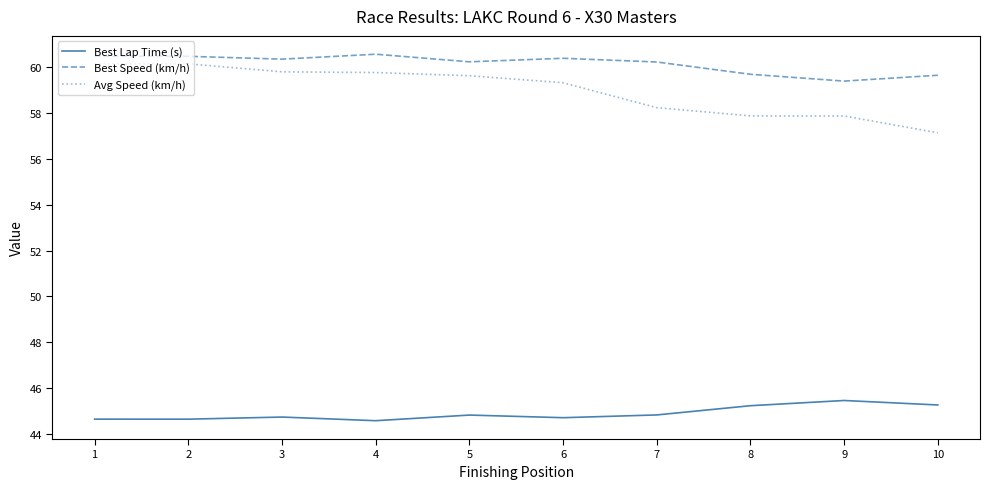

True or false: Avg Speed (km/h) and Best Speed (km/h) intersect in this chart.

False